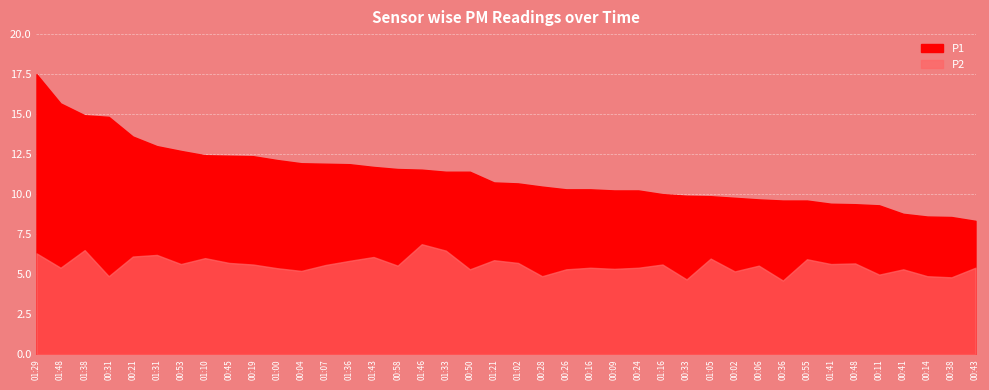

What is the total value across all series at 01:33?

17.9